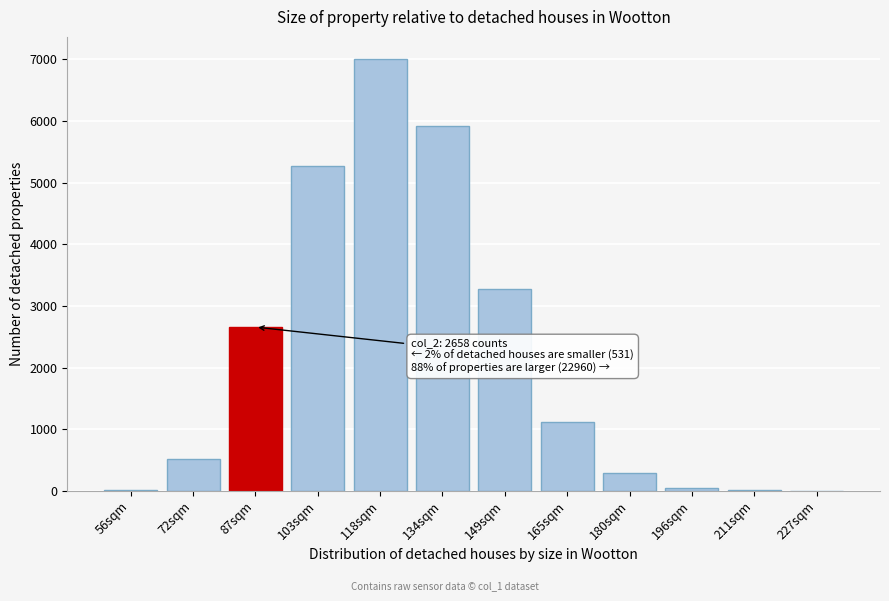

True or false: the data shows 2037 at 149sqm.

False